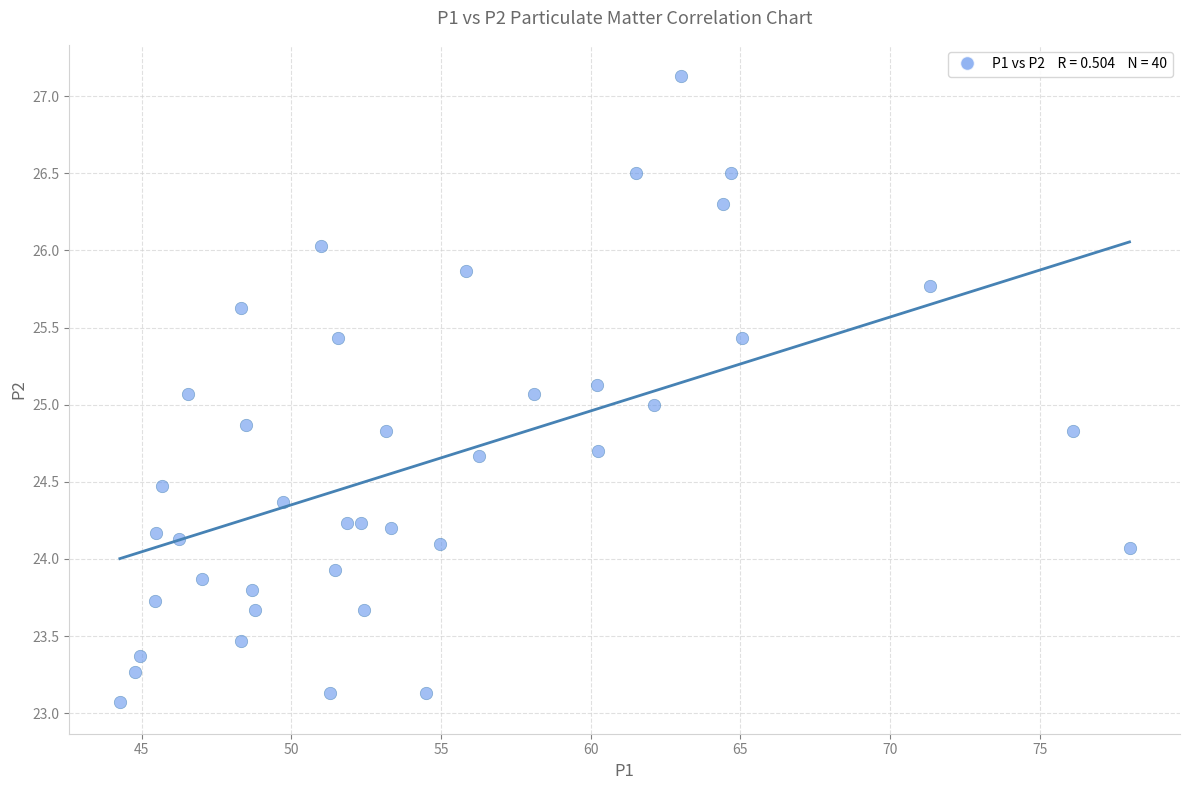

What is the range of X values (max minus min)?

33.7